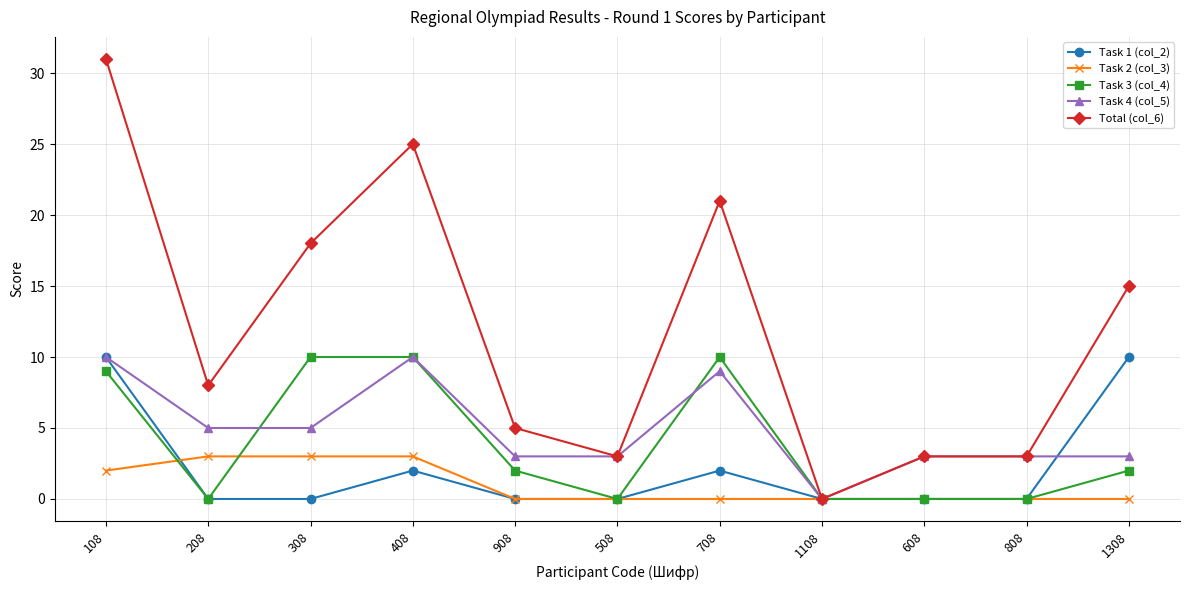

What is the spread (max minus min) of values at 508?

3